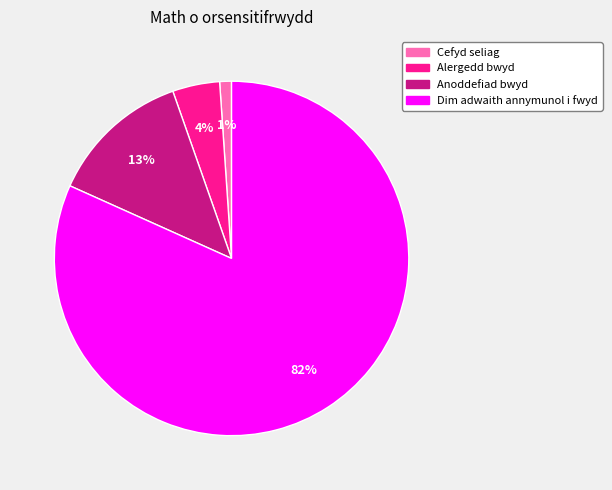

Approximately how many times larger is the value at Cefyd seliag compared to Anoddefiad bwyd?

0.1